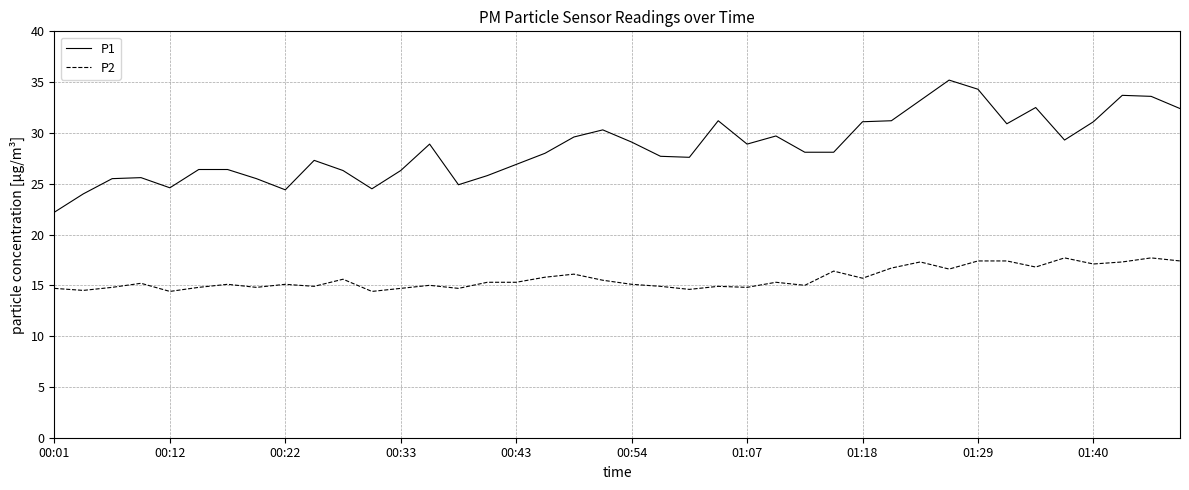

Which series has the widest spread of values?

P1